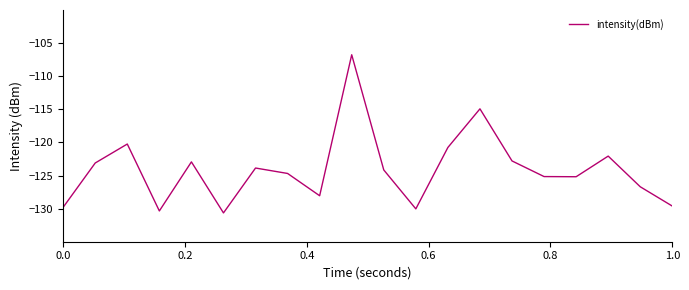

What is the difference between the maximum and minimum values?

23.9